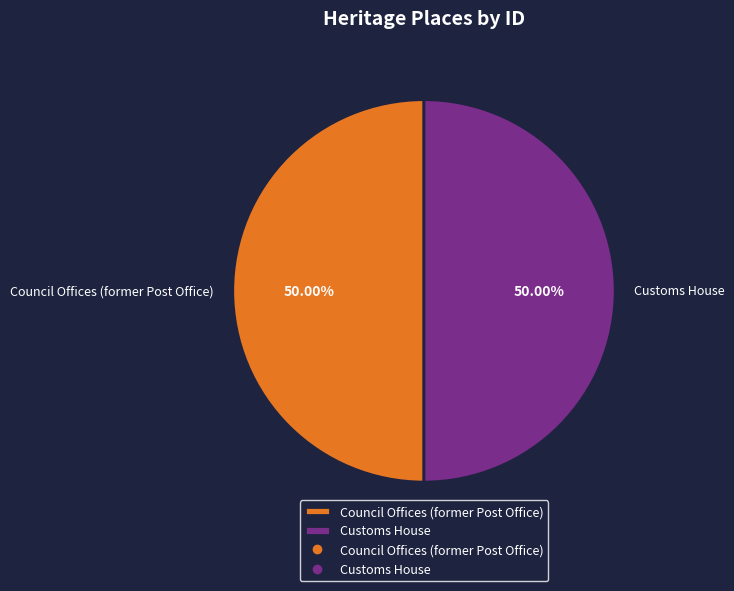

What is the ratio of the value at Council Offices (former Post Office) to the value at Customs House?

1.0